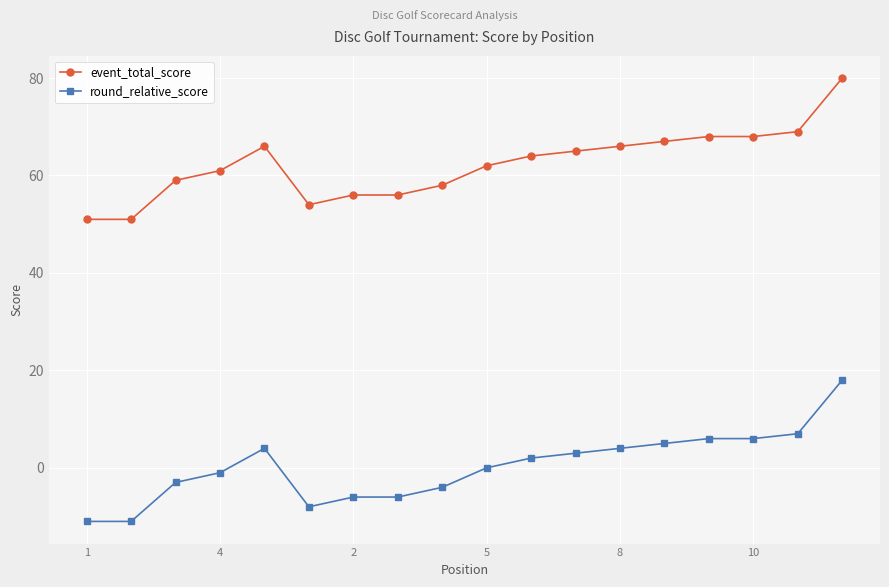

True or false: round_relative_score and event_total_score cross at least once.

False